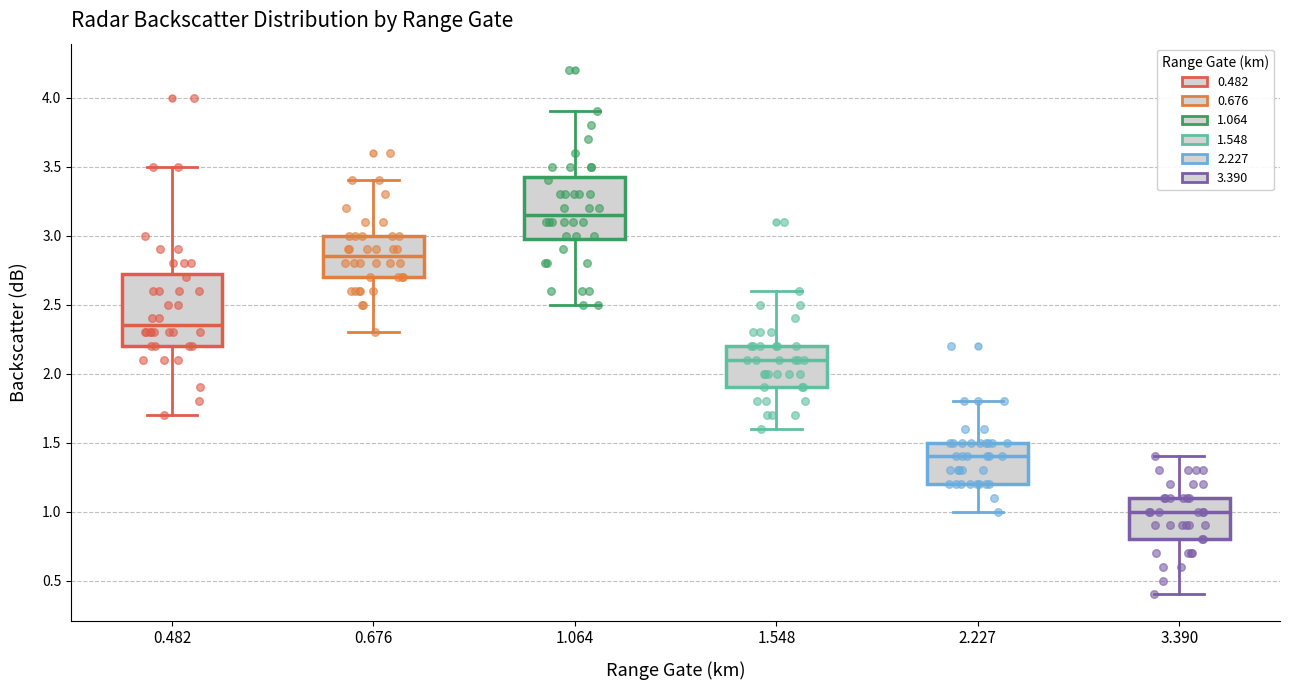

Comparing the boxes themselves (not the whiskers), which one is the tallest?

0.482